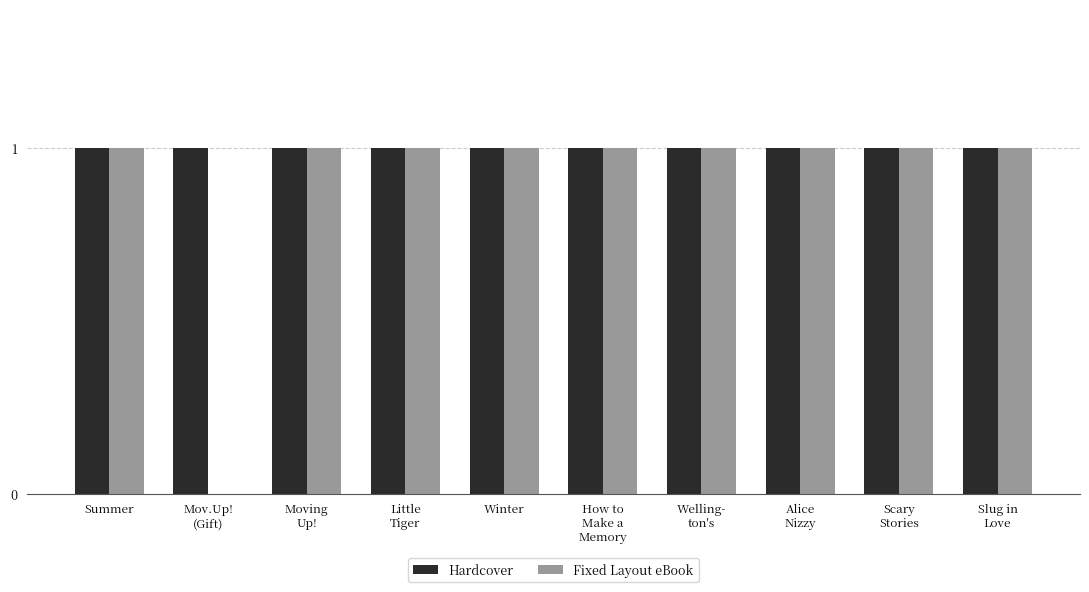

True or false: Fixed Layout eBook has a value of 1 at Little
Tiger.

True